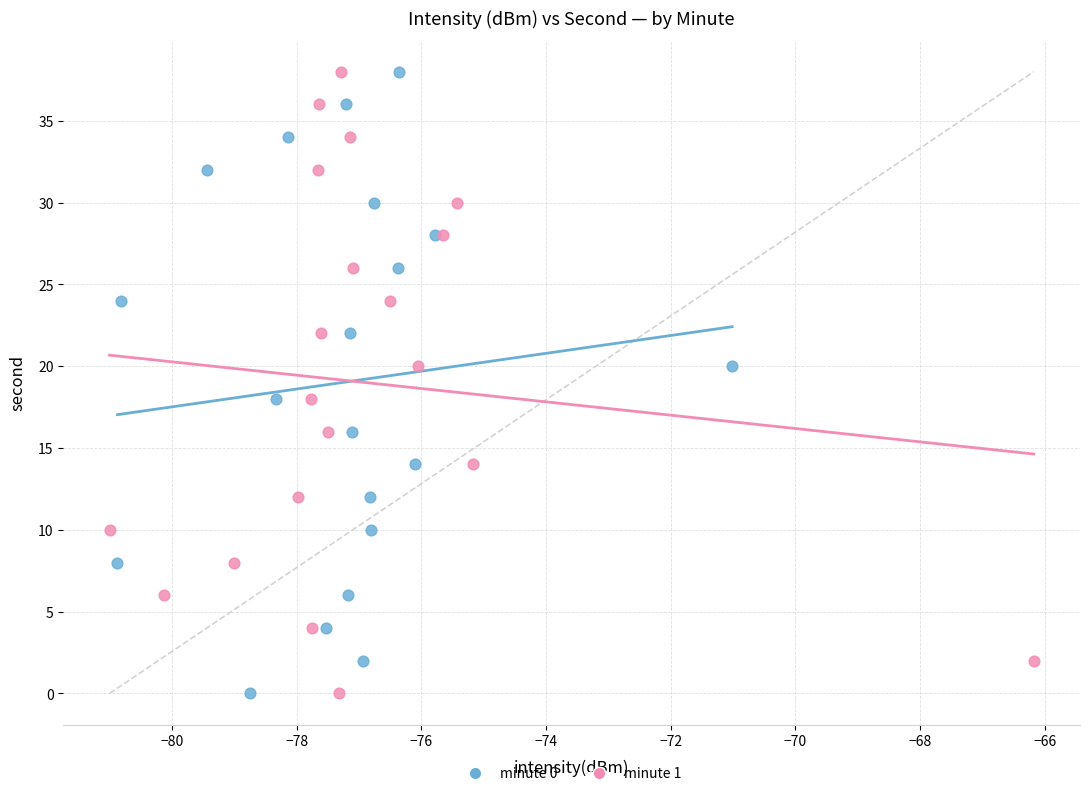

What are all the series names shown in the legend?

minute 0, minute 1